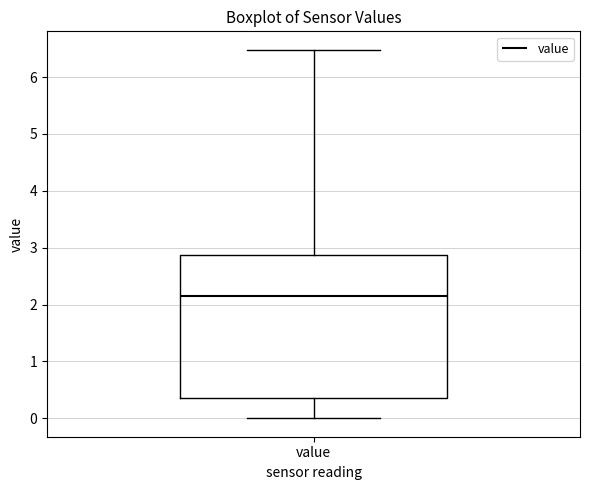

Where is the upper edge of the box for value on the y-axis? The values are not printed on the chart, so give them approximately, as read against the axis.

2.9